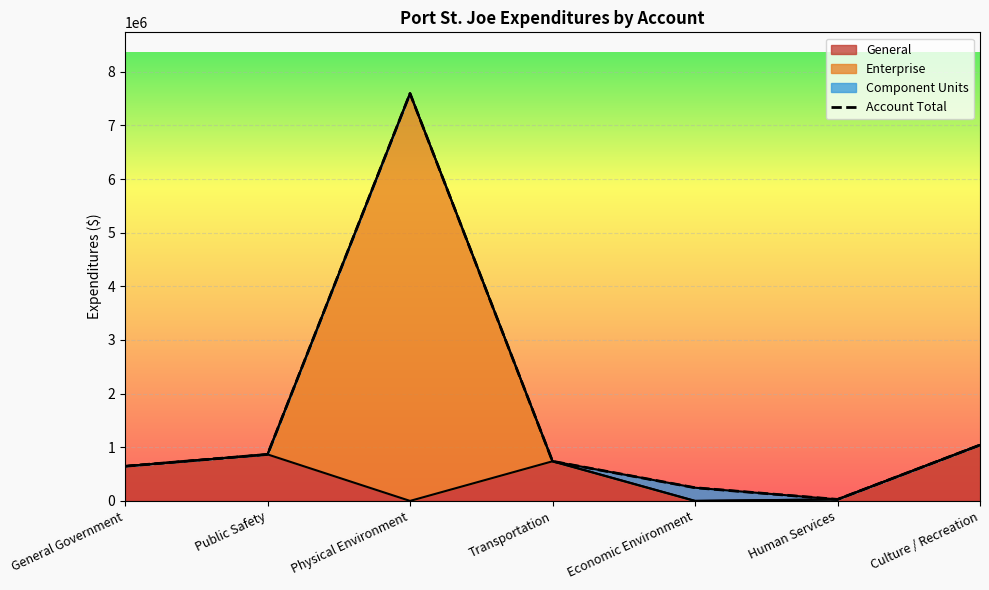

How many lines are shown in the chart?

3